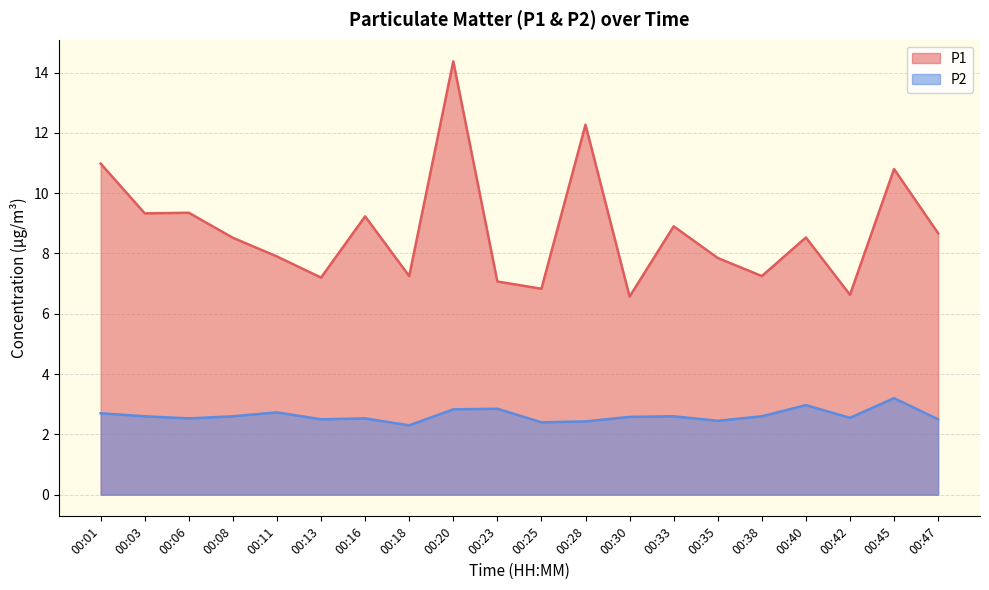

List the series in order of their peak value, highest first.

P1, P2